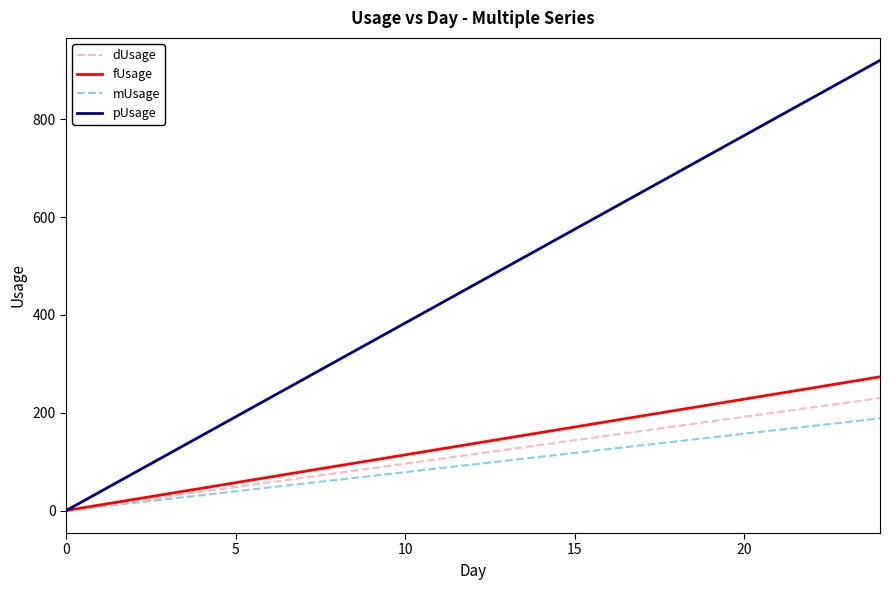

Which series has the largest range (max minus min)?

pUsage